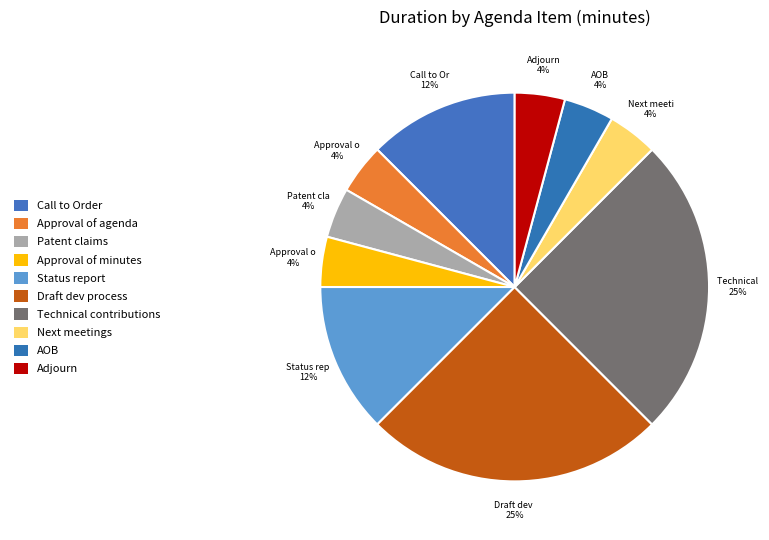

Which category has the smallest portion of the pie?

Approval of agenda